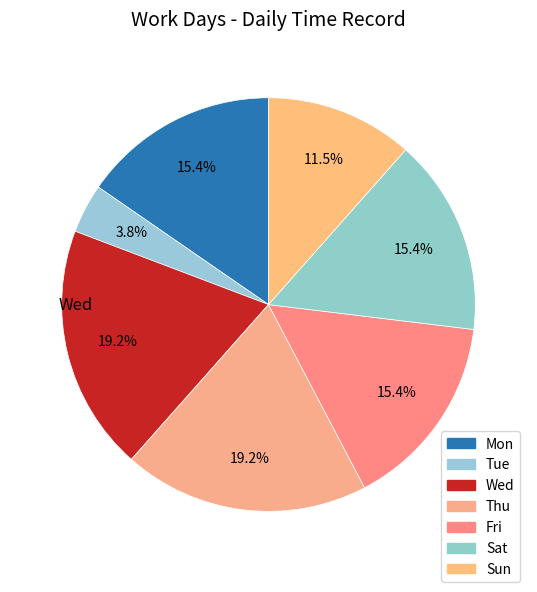

Count the number of slices in the pie.

7